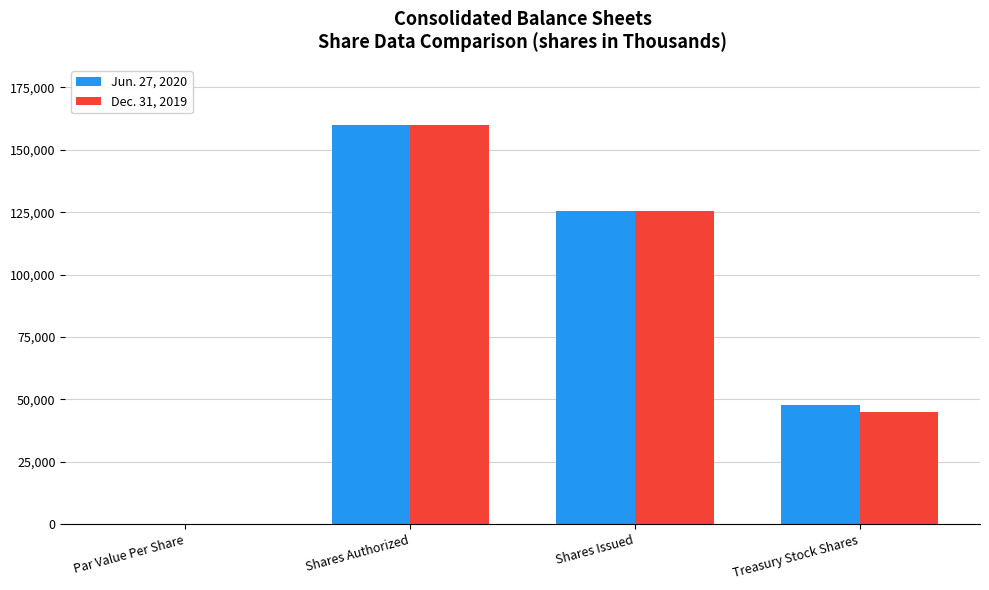

What is the highest value of the Jun. 27, 2020 series?

160000